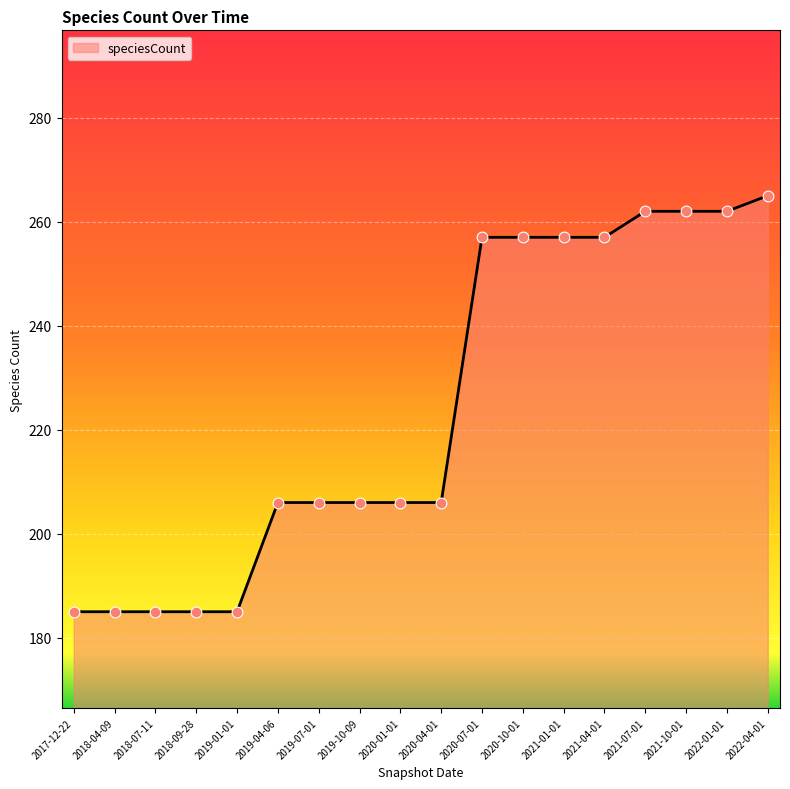

Approximately how many times larger is the value at 2021-10-01 compared to 2018-09-28?

1.4